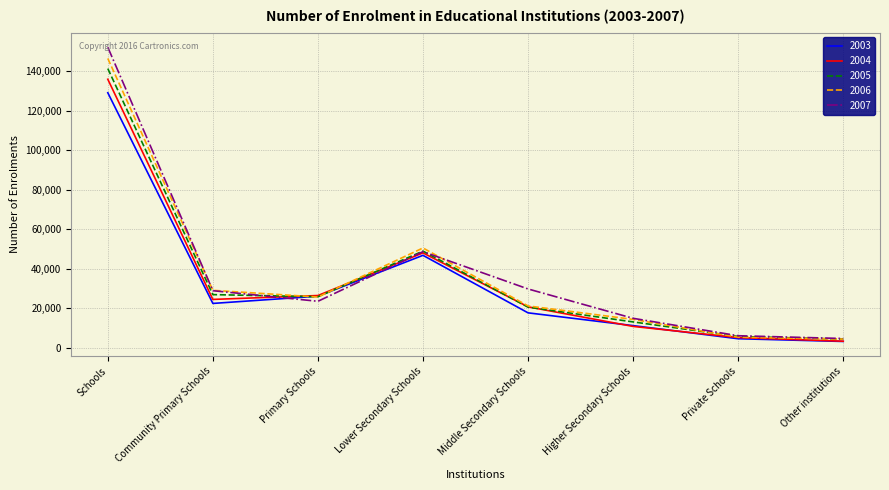

Does the chart have visible grid lines?

Yes